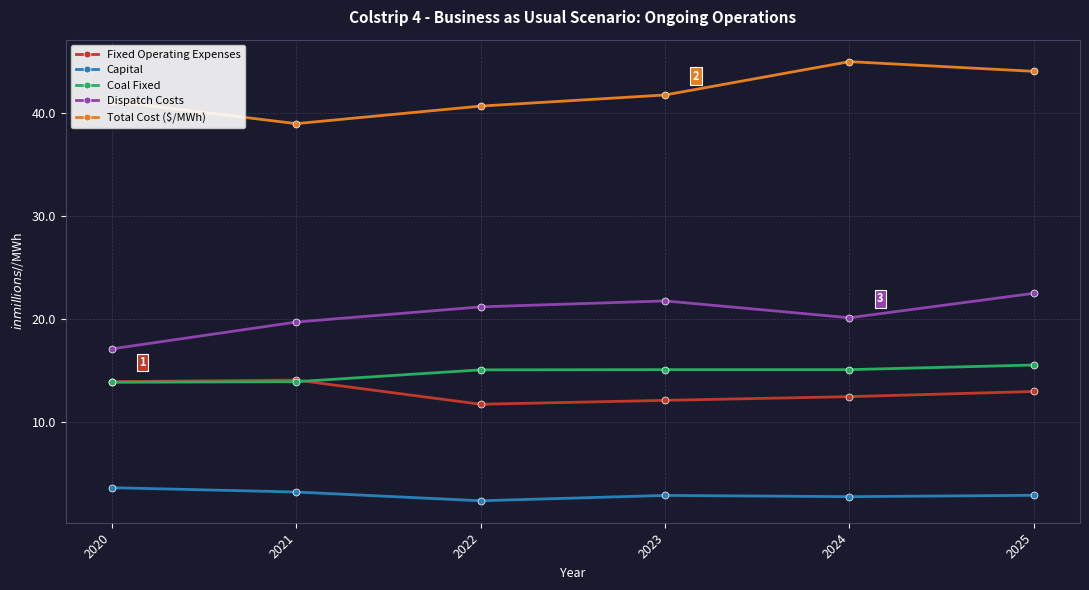

Read the Dispatch Costs value at 2022.

21.2